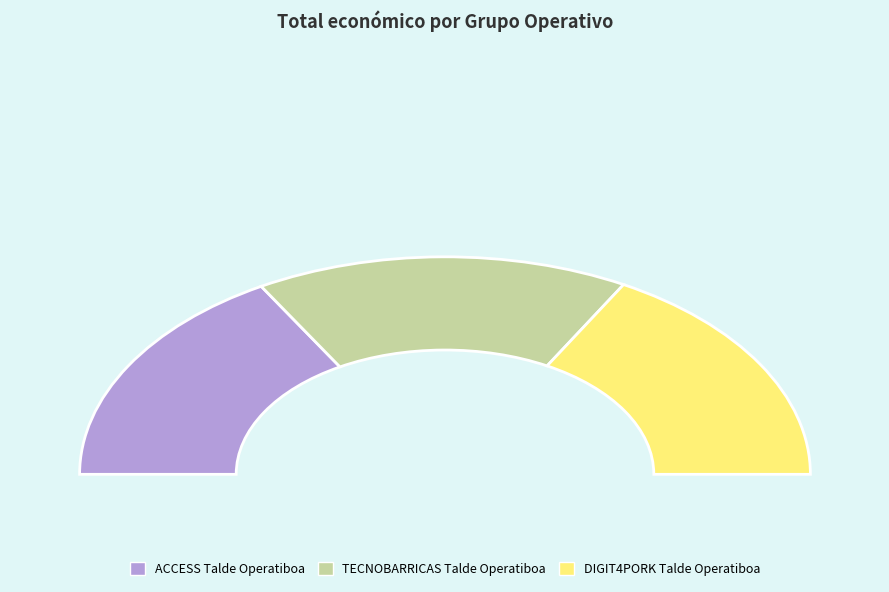

Is there a majority slice in this chart?

No